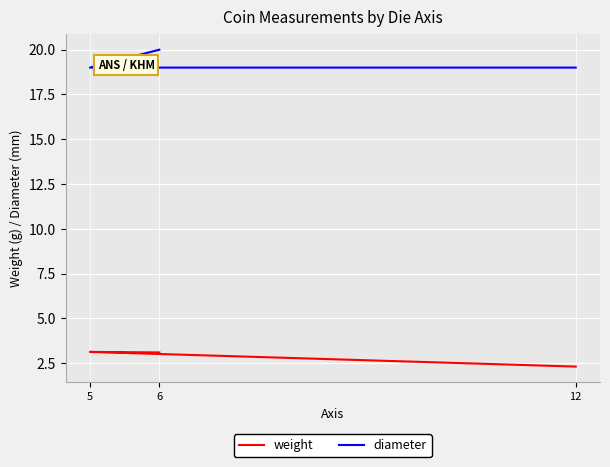

Where is weight nearest to the value 2?

12